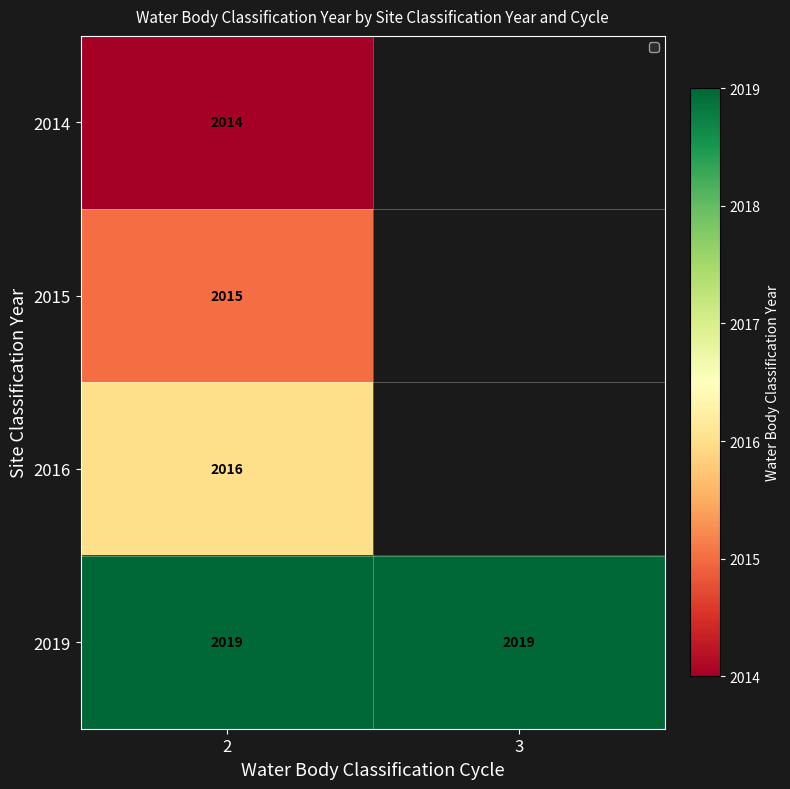

Which label corresponds to the largest value in the chart?

2